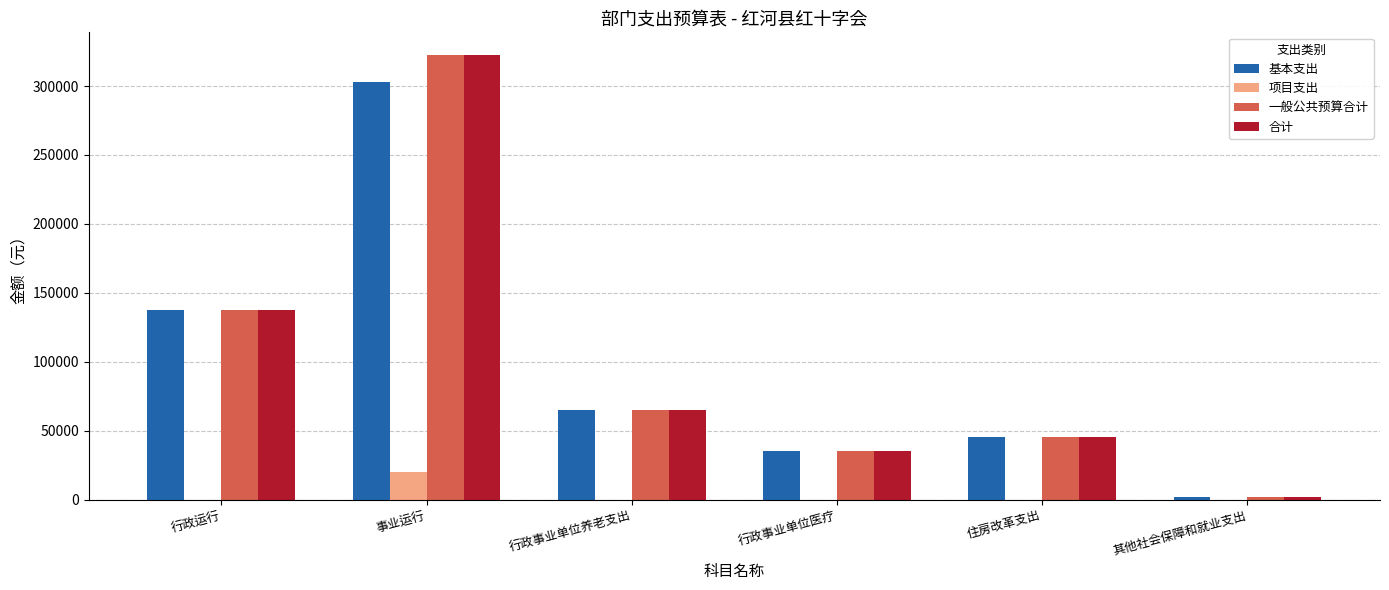

Read the 一般公共预算合计 value at 行政事业单位养老支出.

65269.8